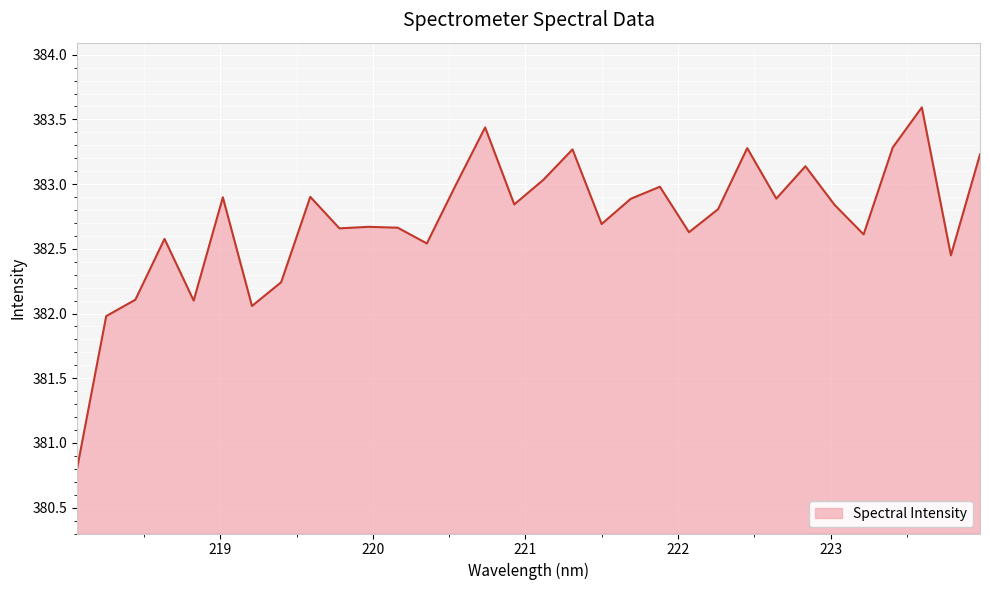

What is the difference between the maximum and minimum values?

2.8